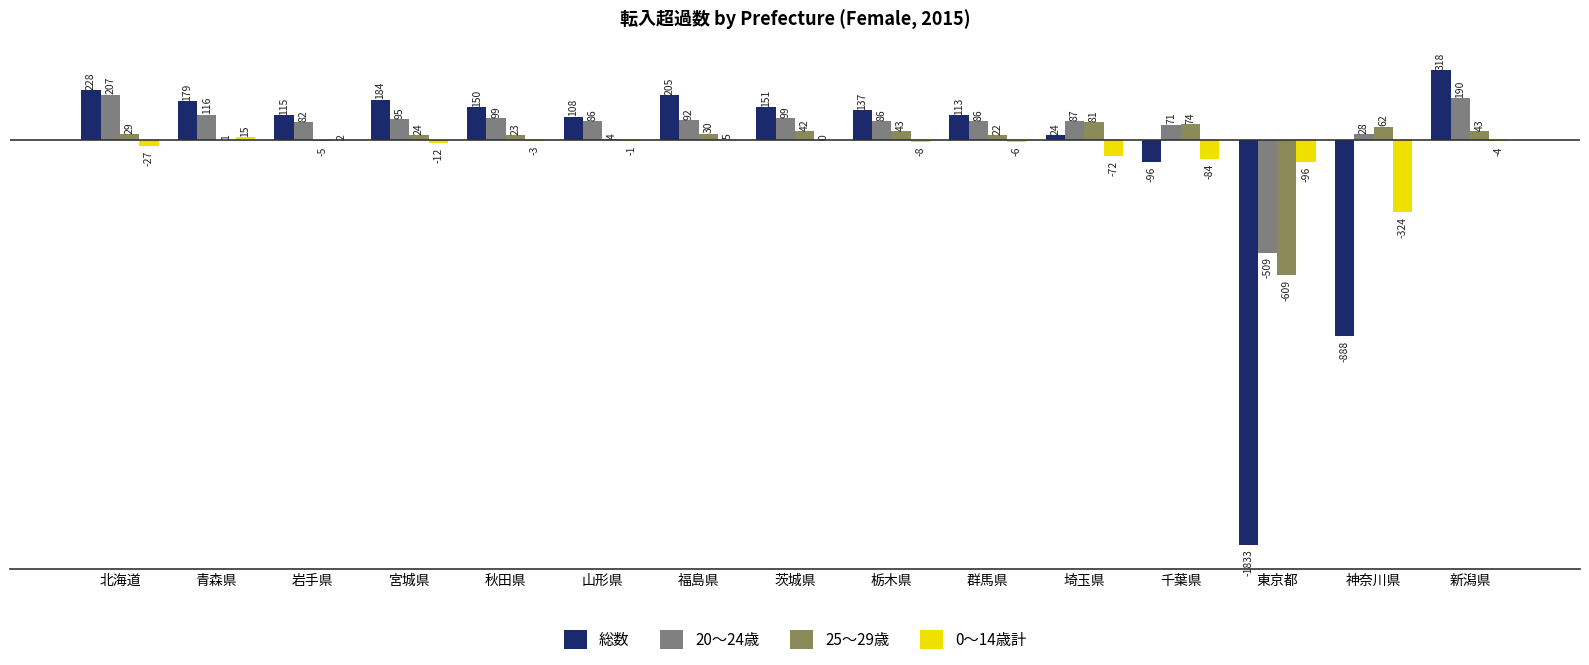

Is it true that 0～14歳計 equals 15 at 青森県?

True